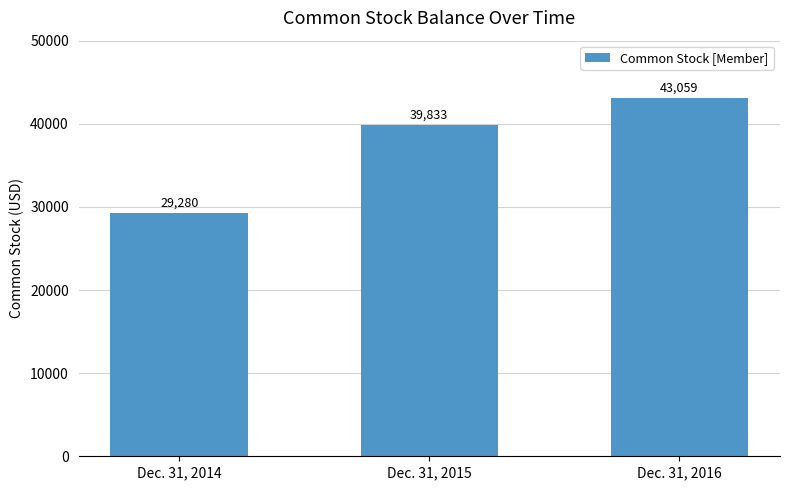

Rank the categories by value from highest to lowest.

Dec. 31, 2016, Dec. 31, 2015, Dec. 31, 2014